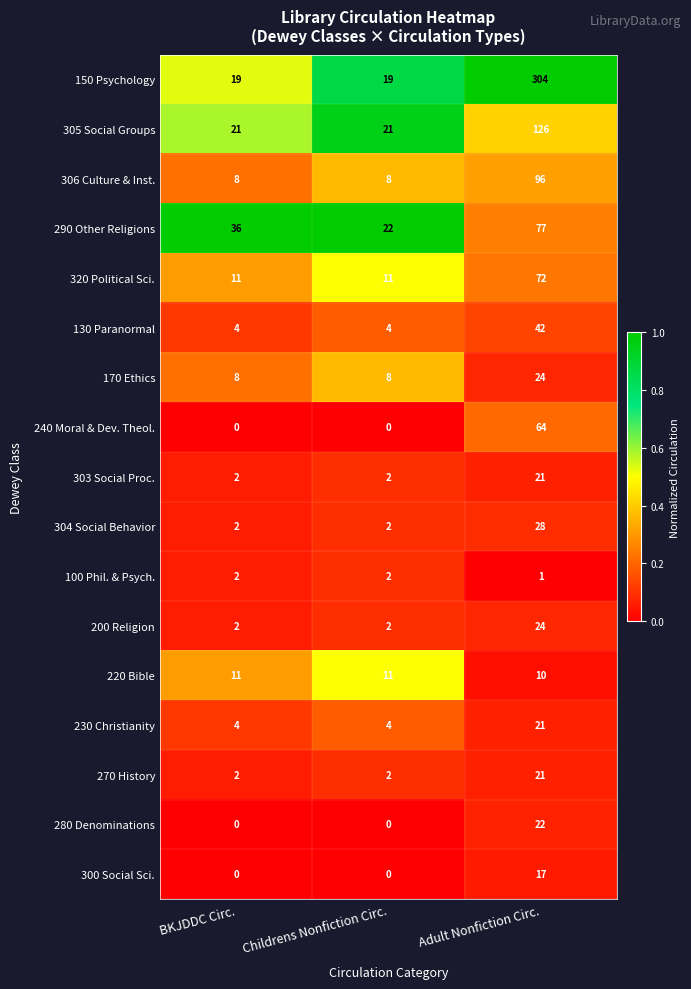

What is the difference between the maximum and second lowest values in the 270 History series?

19